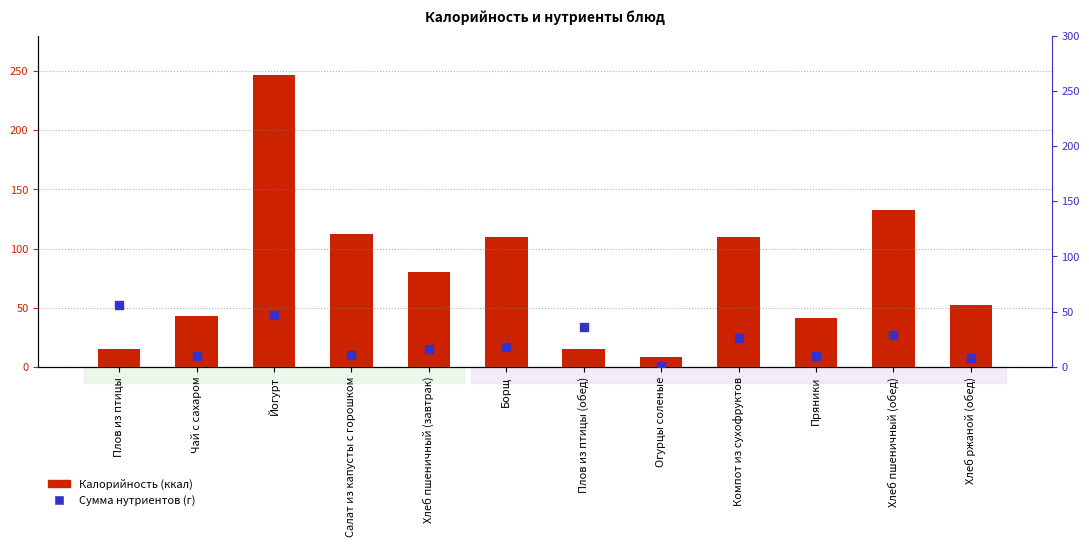

Which series reaches the minimum Y coordinate?

Сумма нутриентов (г)